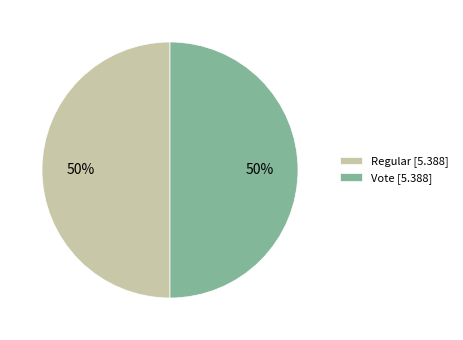

The Vote [5.388] slice represents 50% of the pie. True or false?

True